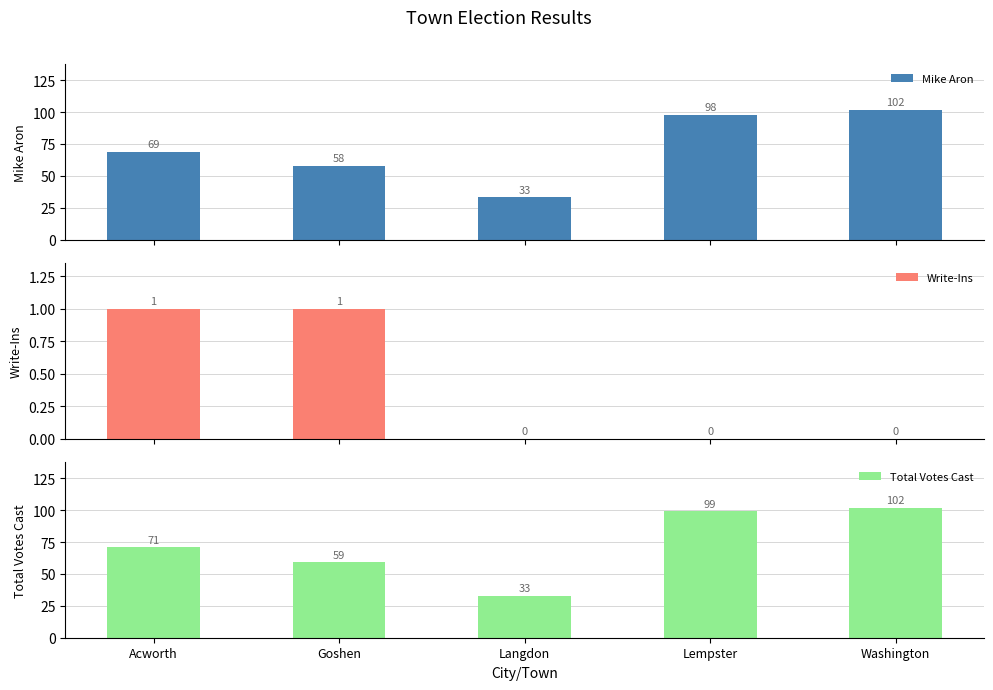

How many data points in Total Votes Cast are less than 71?

2